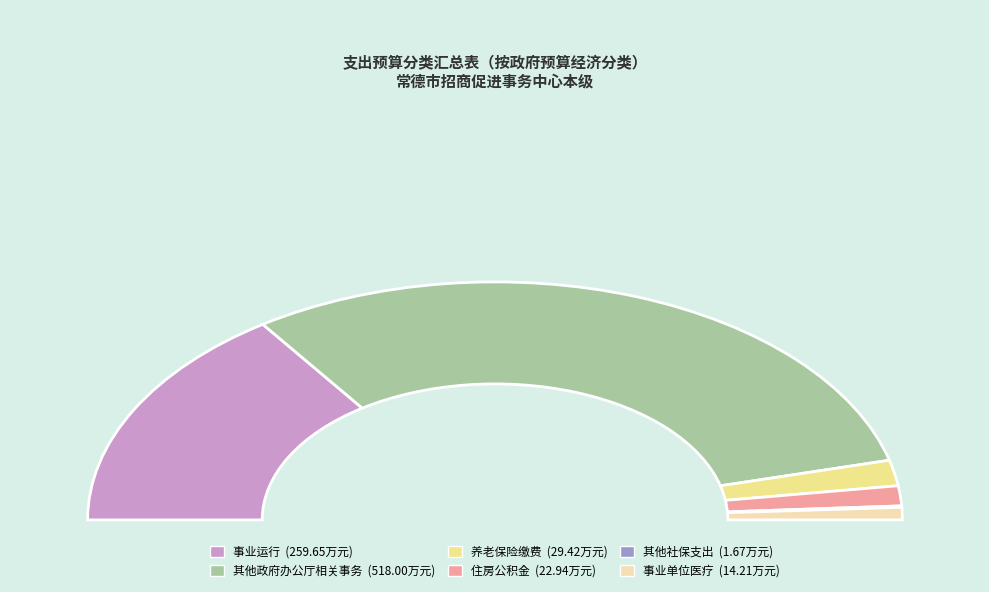

Is the sum of 其他政府办公厅（室）及相关机构事务支出 and 机关事业单位基本养老保险缴费支出 greater than half?

Yes